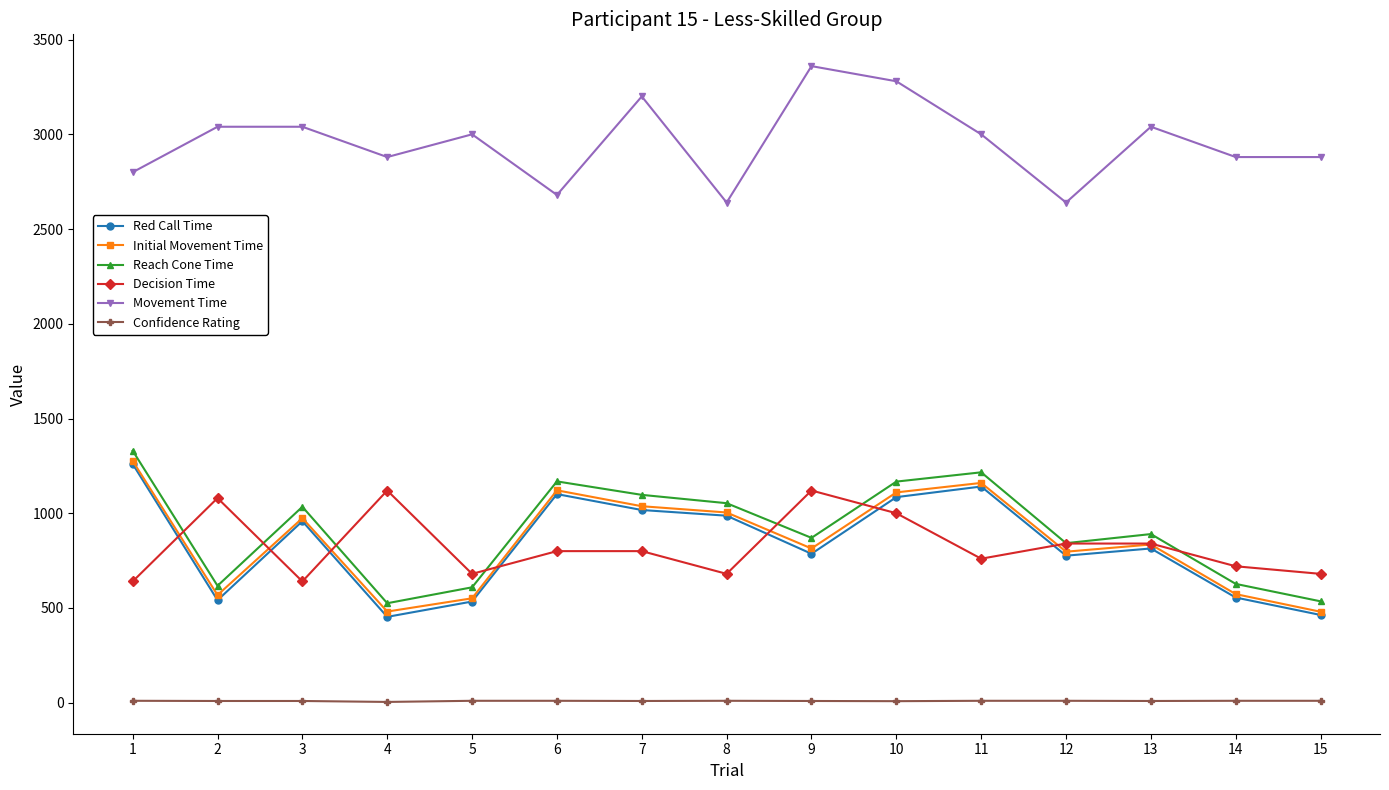

Which series changed the most between 1 and 8?

Reach Cone Time